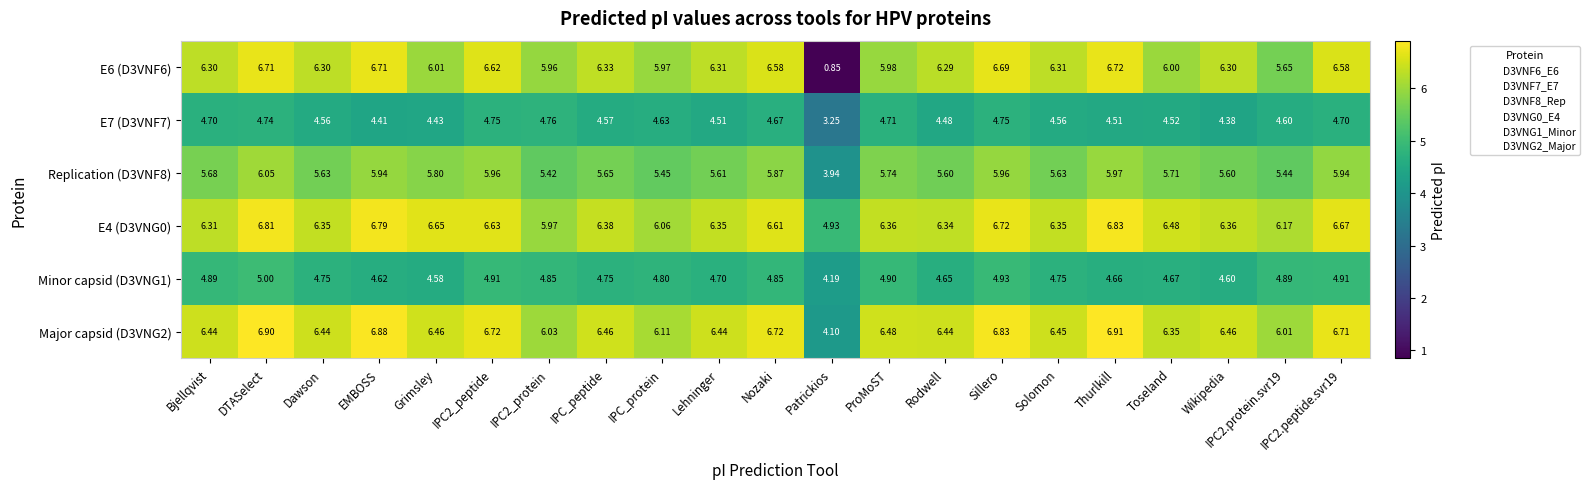

At which category does the chart reach its peak across all series?

Thurlkill